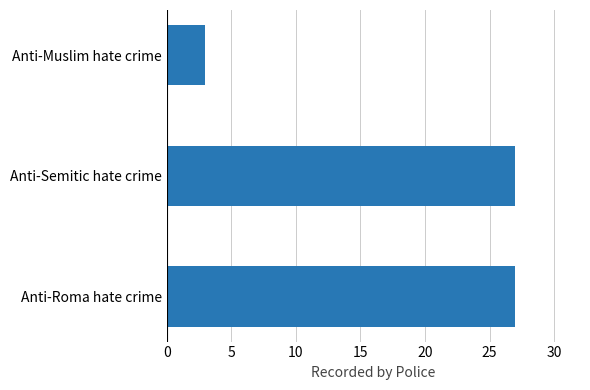

Are the bars grouped side by side (vs. stacked)?

No